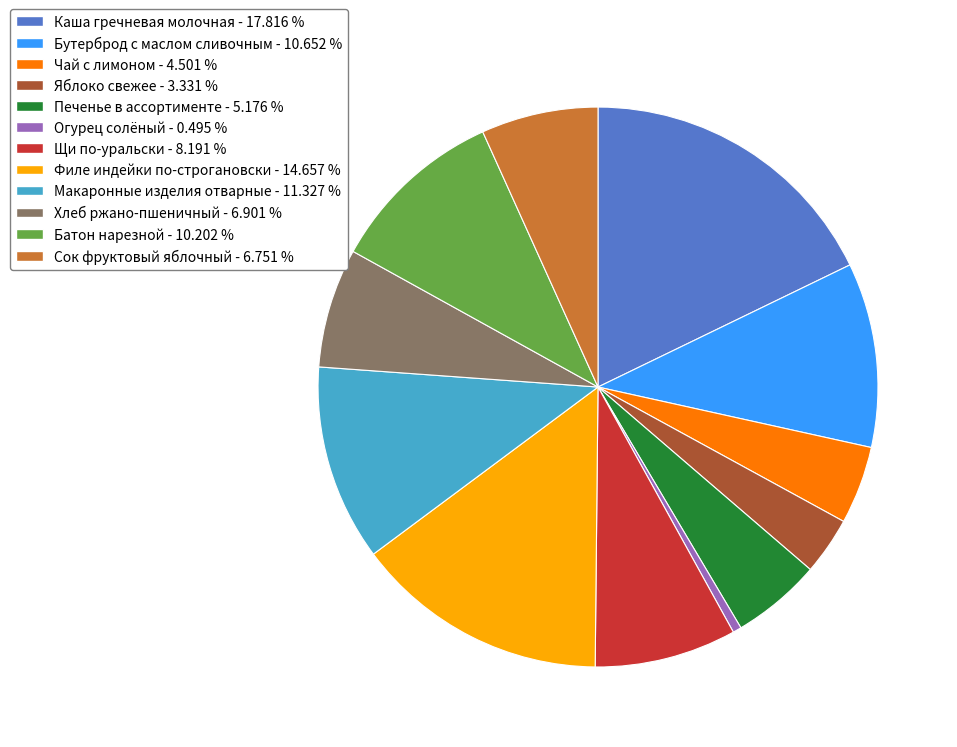

Is the sum of Хлеб ржано-пшеничный - 6.901 % and Щи по-уральски - 8.191 % greater than half?

No